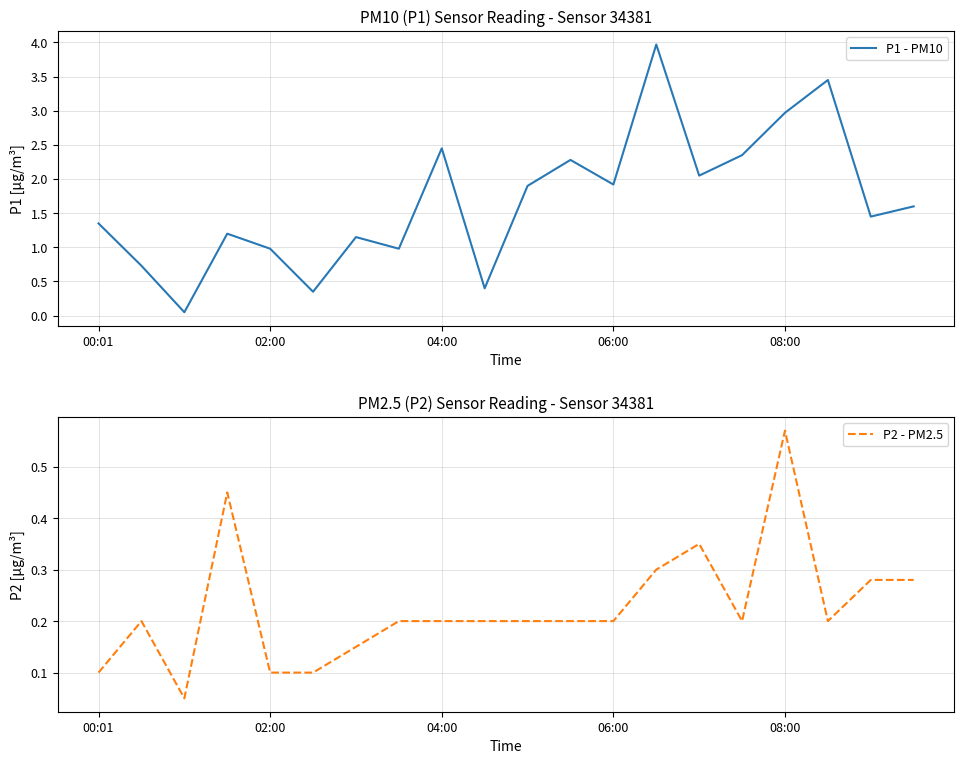

Reading left to right, what are all the values shown in this chart?

P1 - PM10: 1.4	0.7	0.1	1.2	1.0	0.3	1.1	1.0	2.5	0.4	1.9	2.3	1.9	4.0	2.0	2.4	3.0	3.5	1.4	1.6
P2 - PM2.5: 0.1	0.2	0.1	0.5	0.1	0.1	0.1	0.2	0.2	0.2	0.2	0.2	0.2	0.3	0.3	0.2	0.6	0.2	0.3	0.3